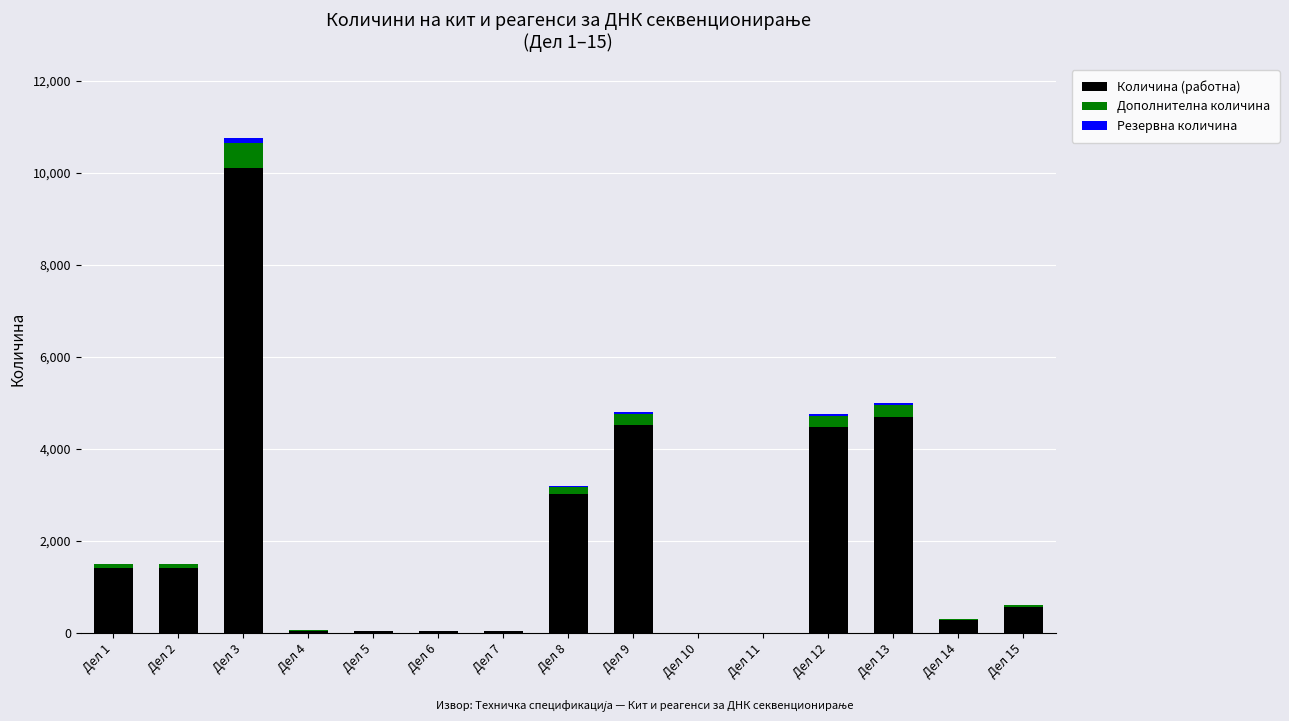

Does the chart contain stacked bars?

Yes